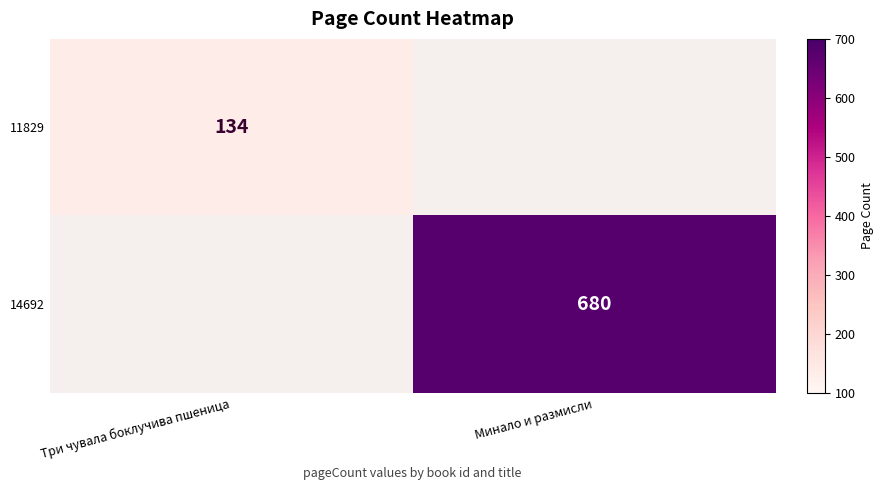

True or false: 11829 has a value of 134 at Три чувала боклучива пшеница.

True